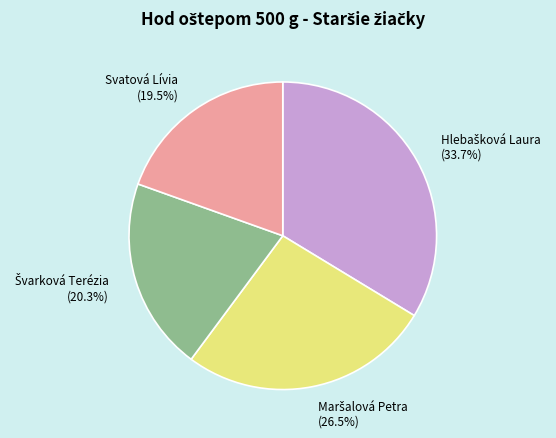

Does any single category account for the majority?

No